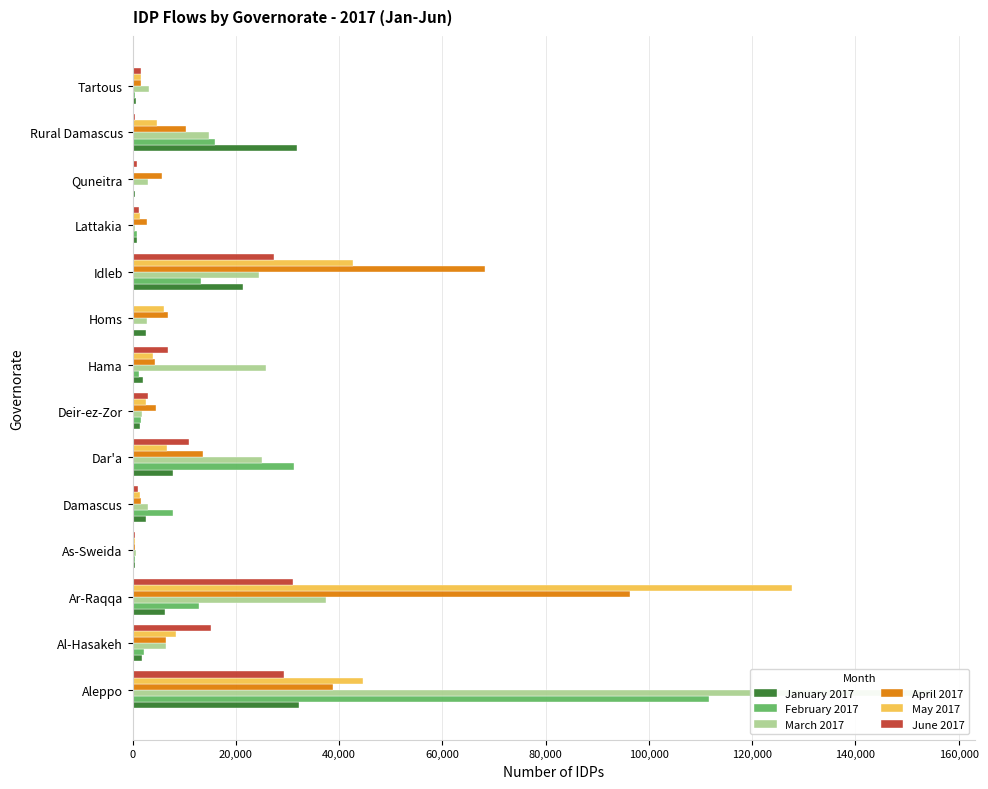

Between Idleb and Al-Hasakeh, which is larger?

Idleb